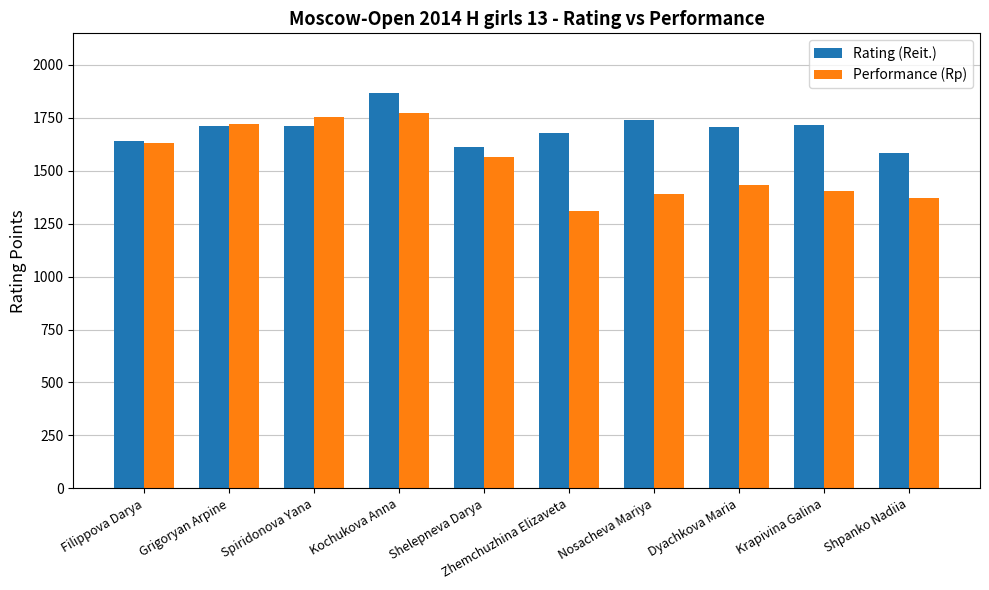

Which series changed the most between Shelepneva Darya and Dyachkova Maria?

Performance (Rp)